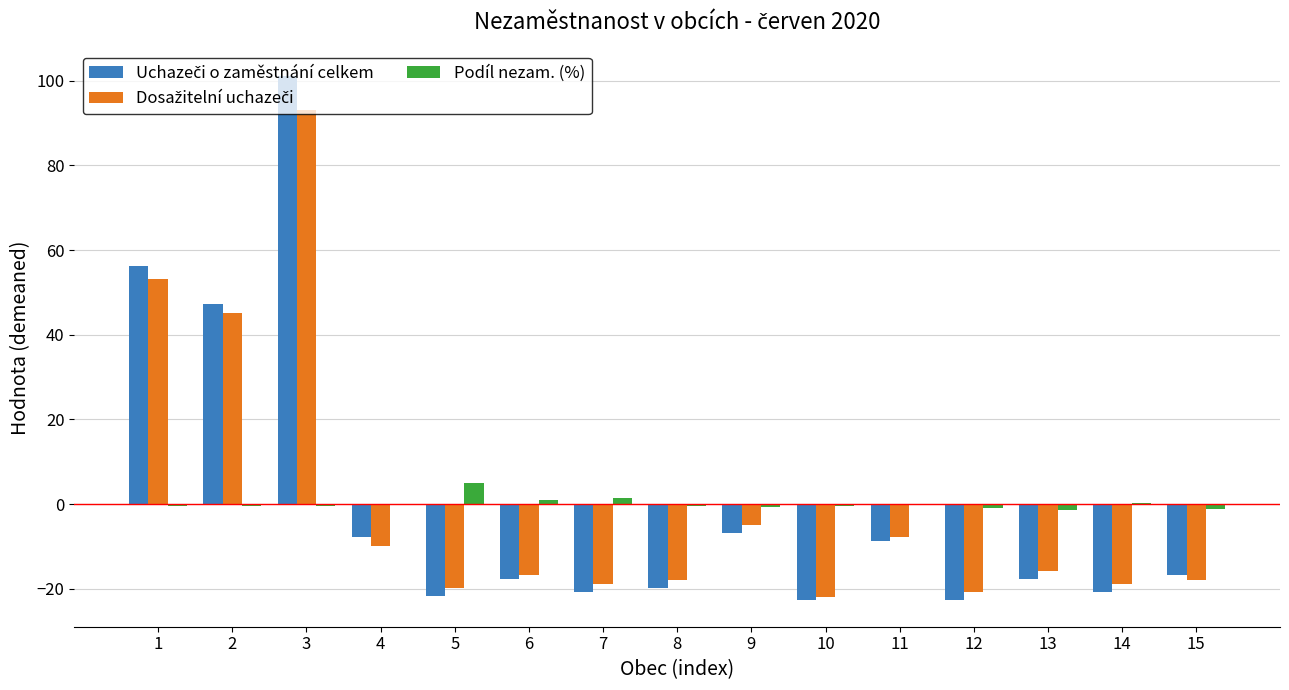

What is the greatest value displayed?

101.2